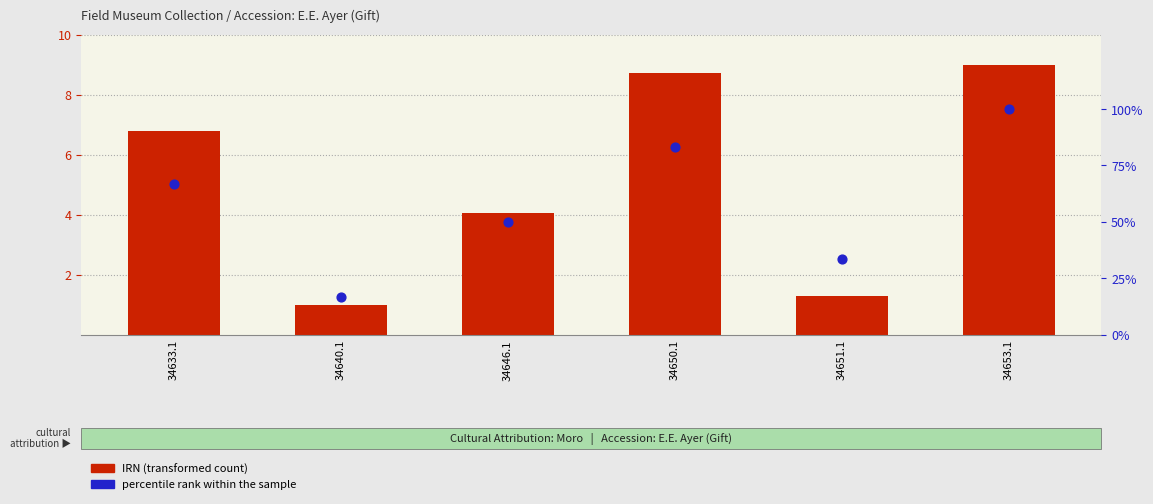

Which series has the largest total across all categories?

percentile rank within the sample